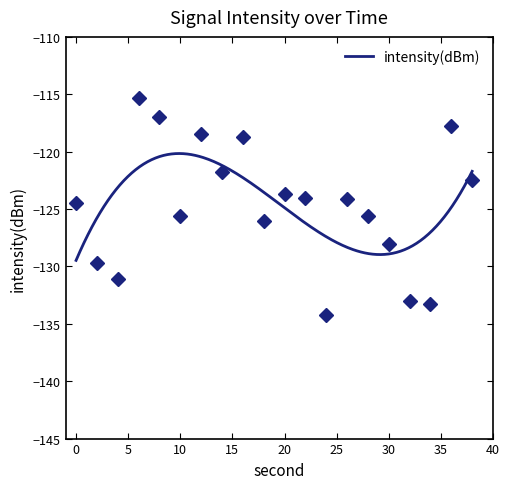

Rank the categories by value from highest to lowest.

6, 8, 36, 12, 16, 14, 38, 20, 22, 26, 0, 28, 10, 18, 30, 2, 4, 32, 34, 24